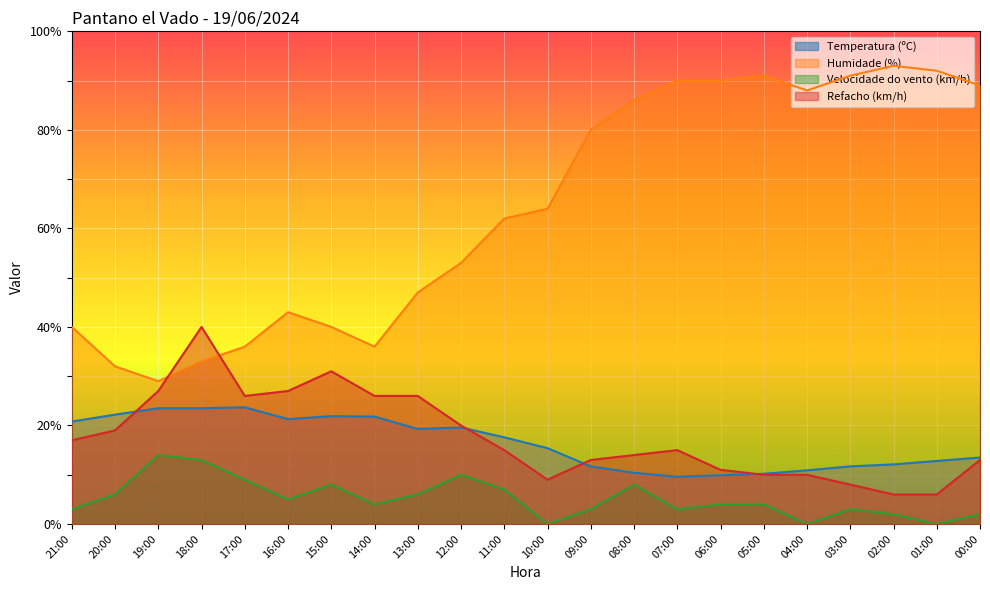

Does the chart display data point markers on the line(s)?

No